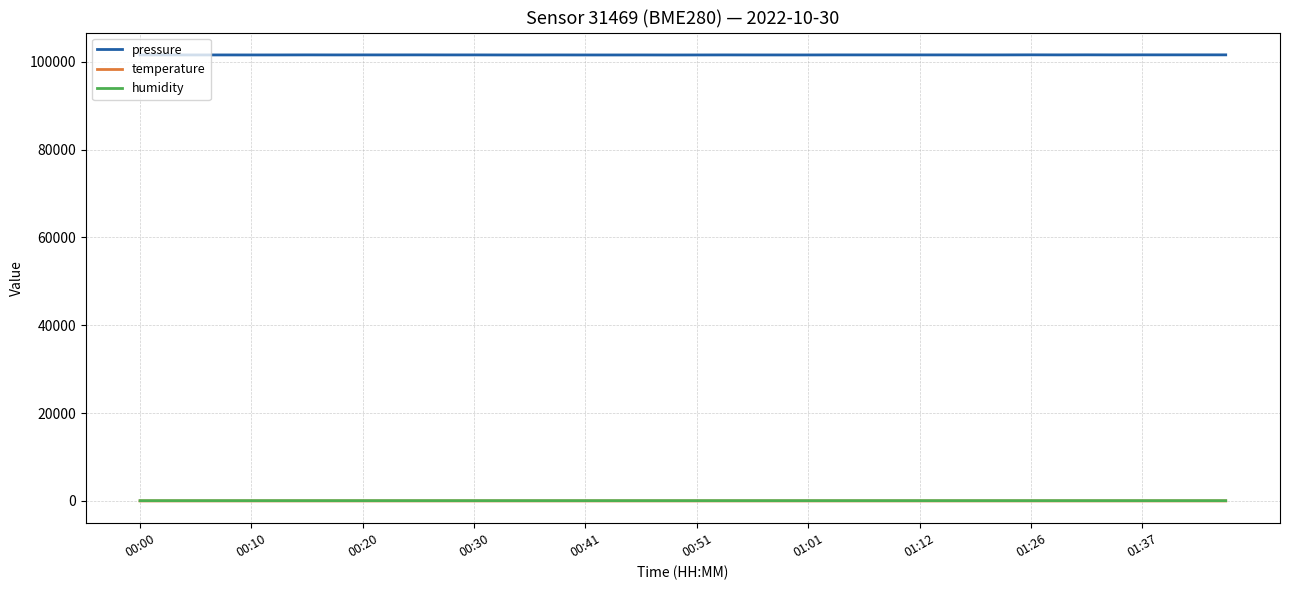

True or false: pressure and humidity intersect in this chart.

False